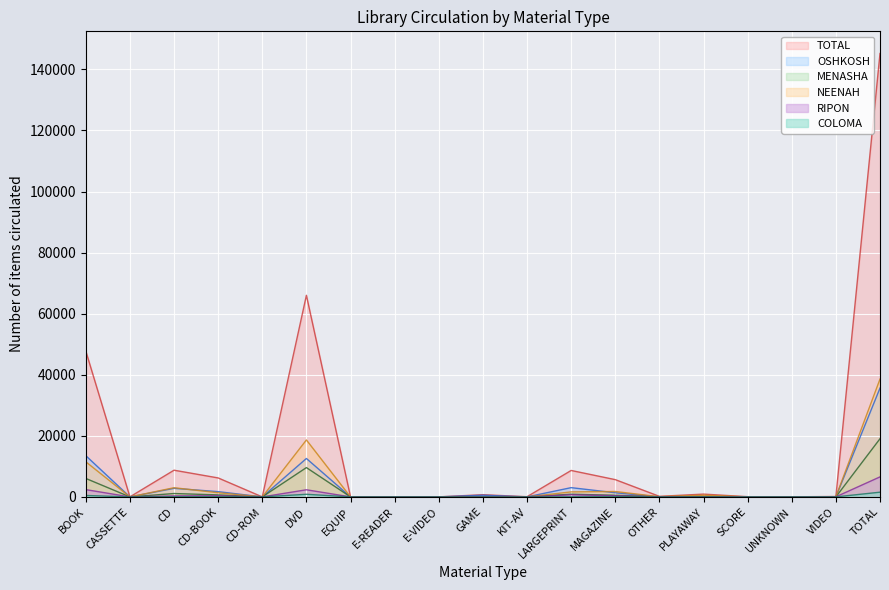

The value of OSHKOSH at E-VIDEO is -10774. True or false?

False